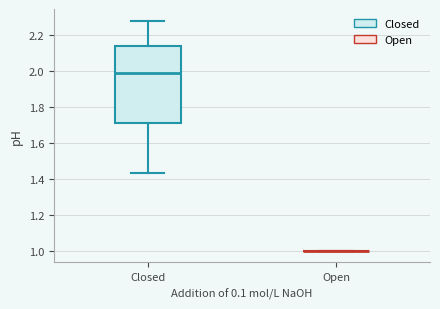

Reading left to right, read every box against the y-axis: the position of its median line, the range the box covers, and the ends of its whiskers. The values are not printed on the chart, so give them approximately, as read against the axis.

Closed: median 2.00, box 1.72 to 2.14, whiskers 1.44 to 2.28
Open: box collapsed to a line at 1.00, whiskers 1.00 to 1.00